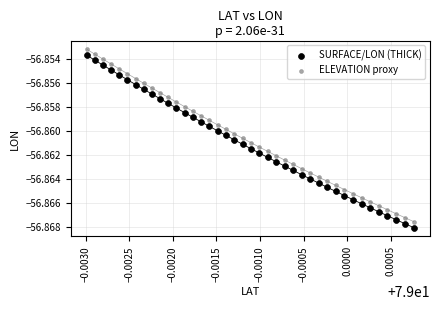

Which series reaches the maximum Y coordinate?

ELEVATION proxy